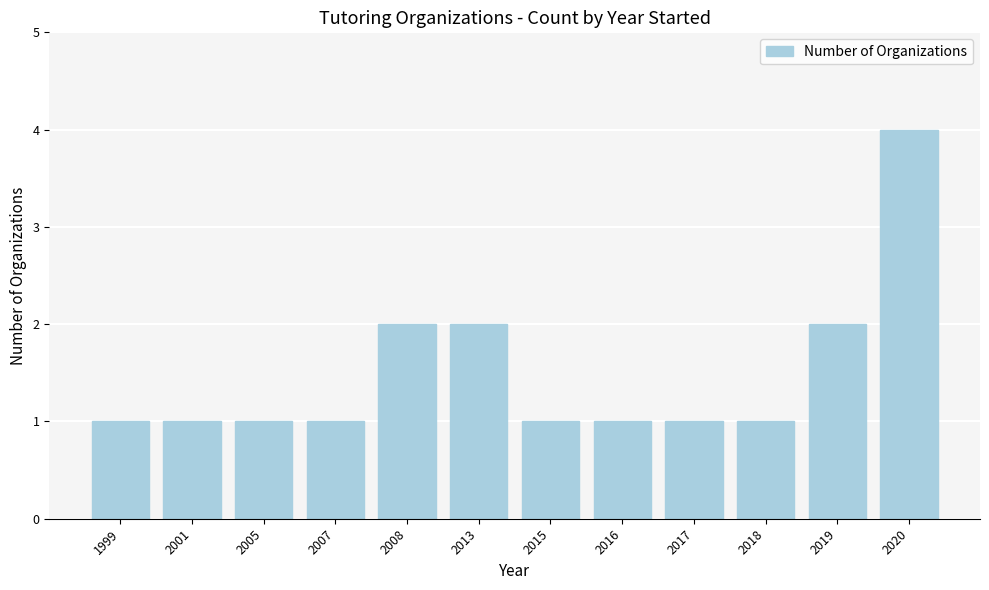

Count the number of categories in the chart.

12